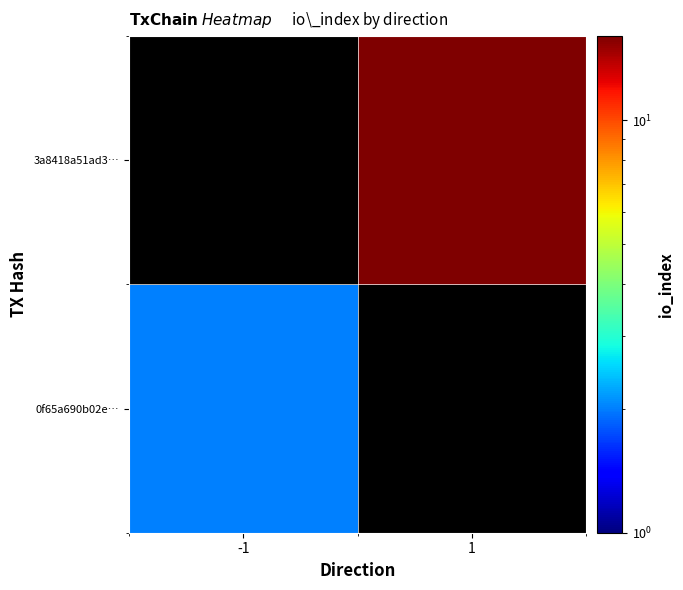

How many data points does each series have?

2